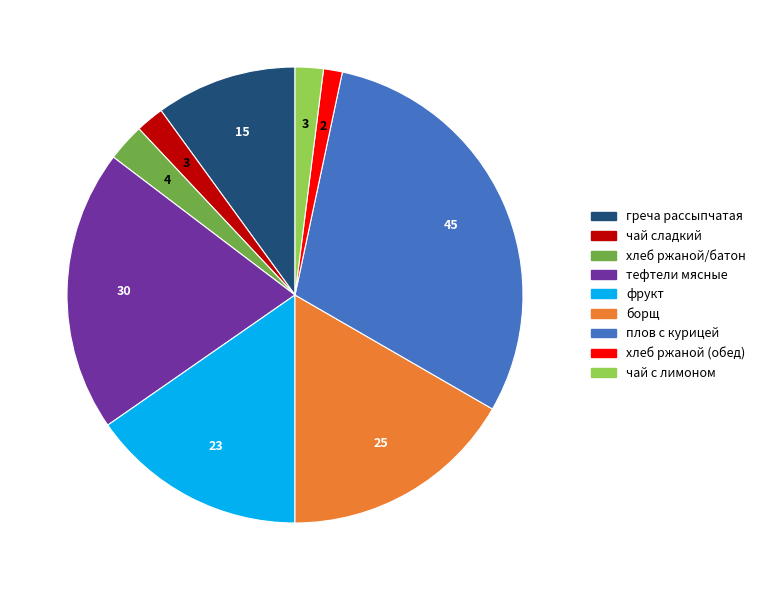

How many segments does this pie chart have?

9